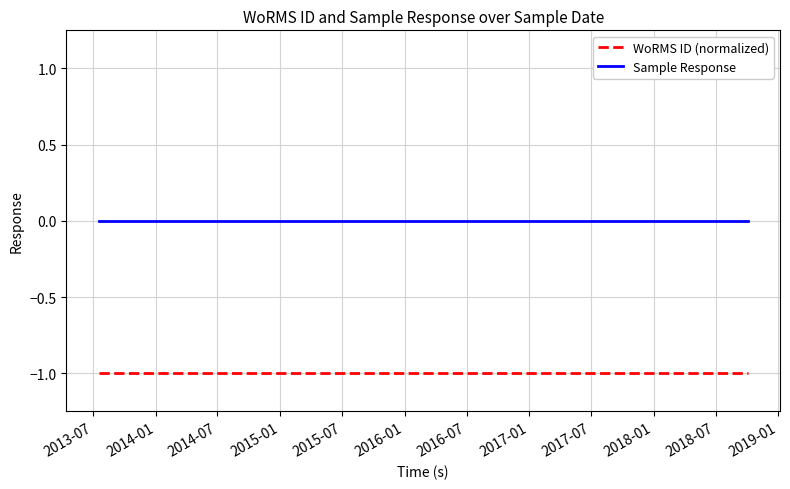

What are all the series names shown in the legend?

WoRMS ID (normalized), Sample Response